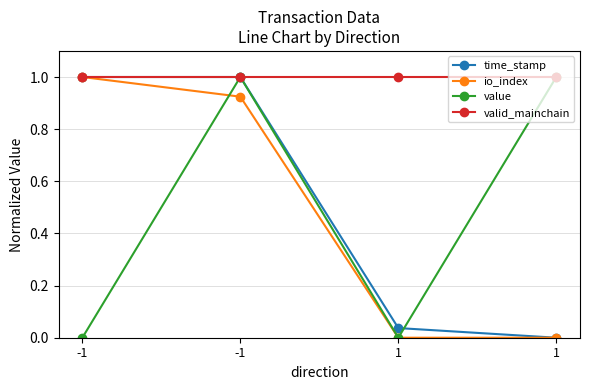

True or false: time_stamp has a value of 1.6 at -1.

False